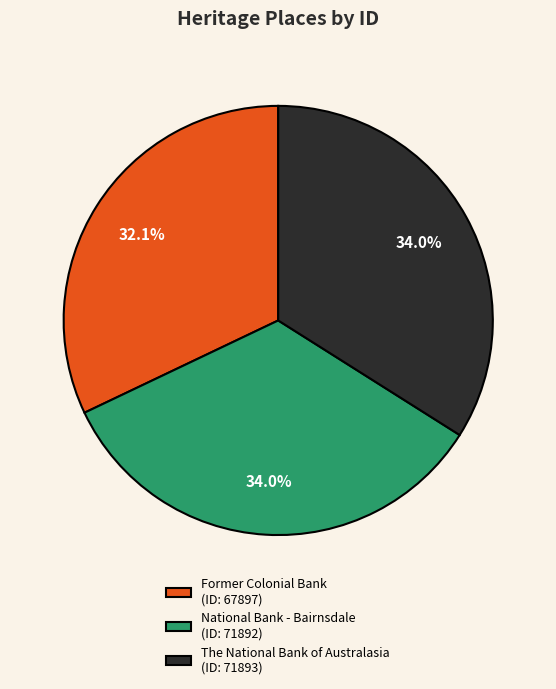

Combined, do National Bank - Bairnsdale and Former Colonial Bank account for over 50%?

Yes